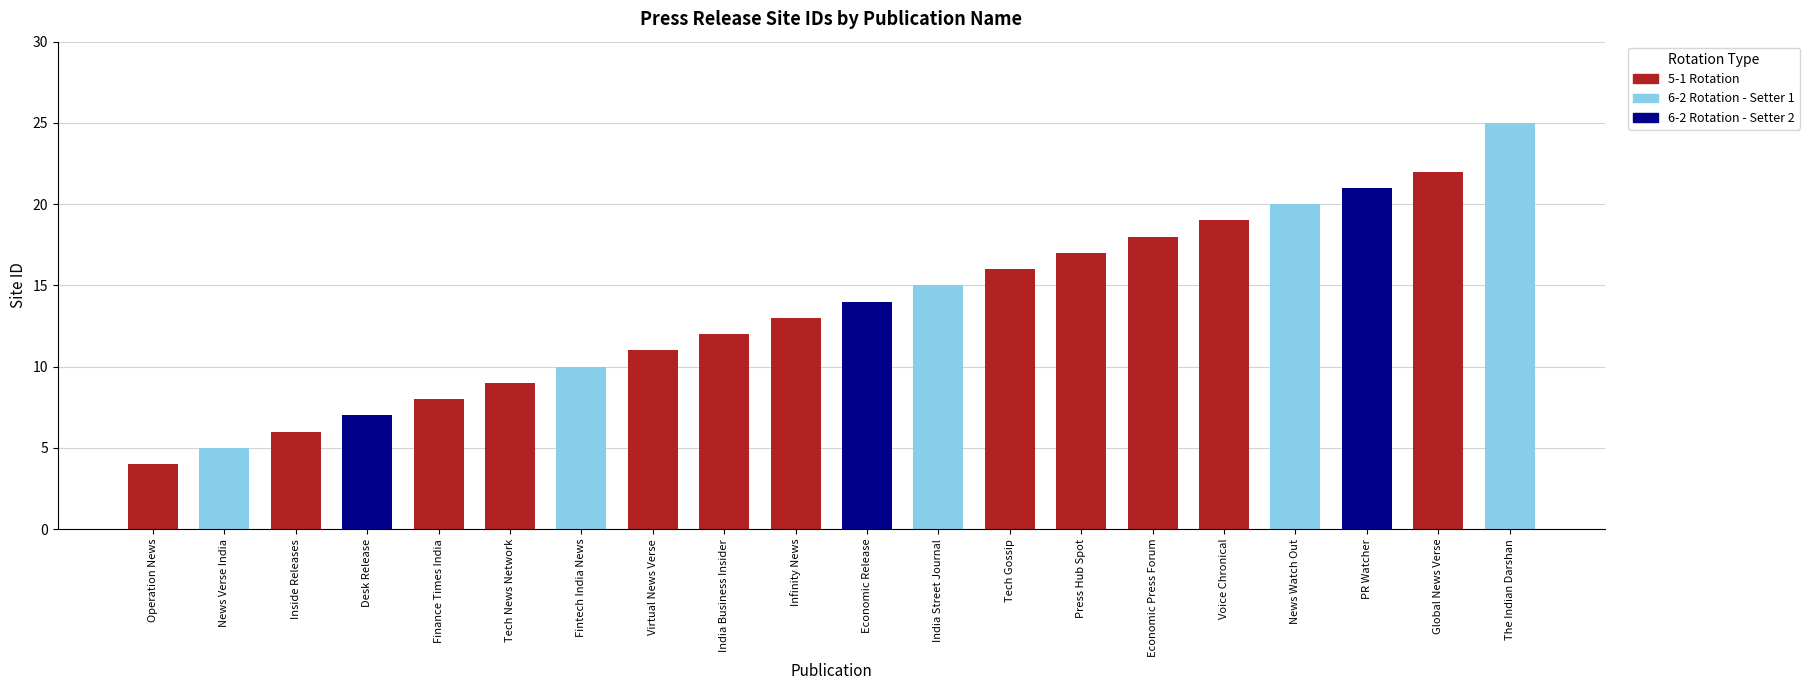

Reading left to right, list all the values displayed in this chart.

4	5	6	7	8	9	10	11	12	13	14	15	16	17	18	19	20	21	22	25